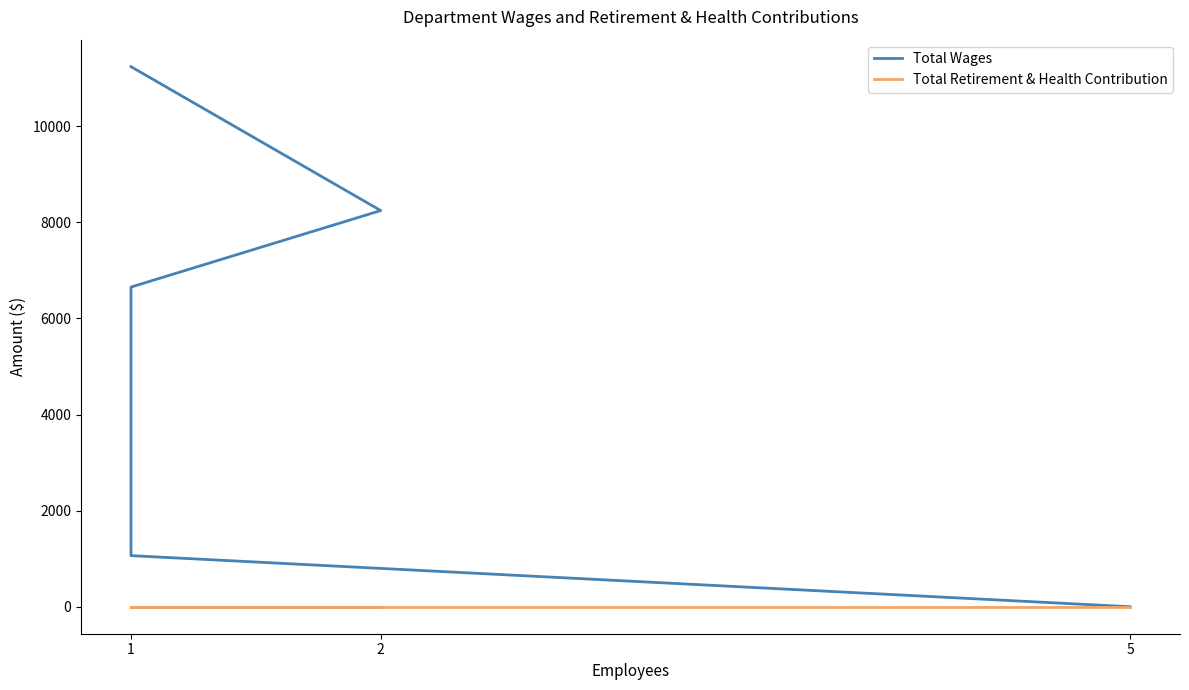

True or false: Total Retirement & Health Contribution has more than 1 points higher than both neighbors.

False